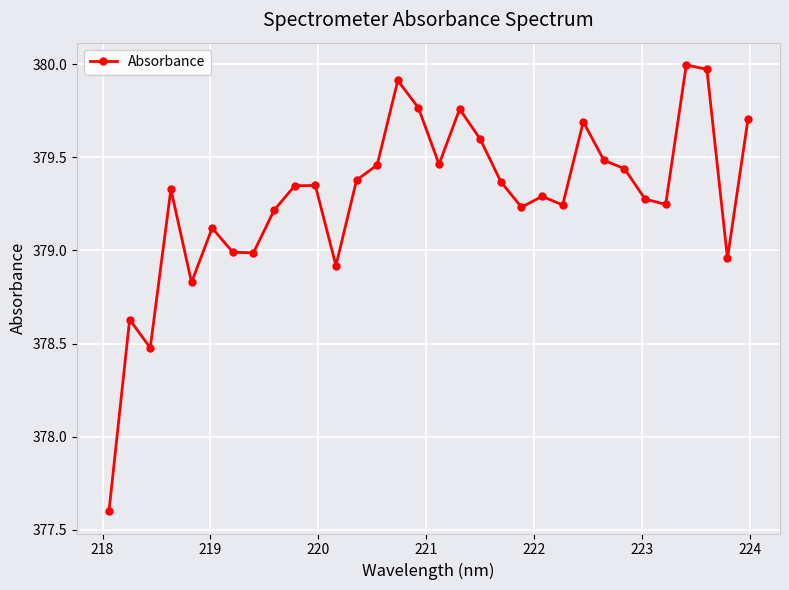

What is the difference between the maximum and second lowest values?

1.5